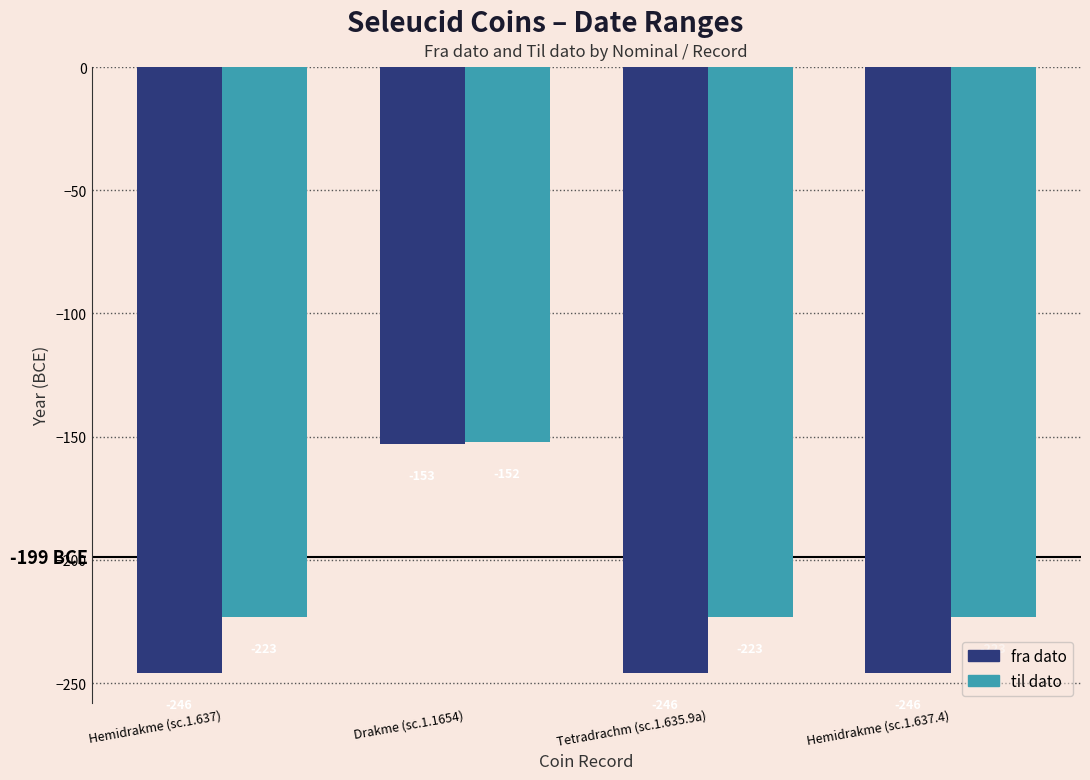

Reading left to right, extract all data points from this chart.

fra dato: -246	-153	-246	-246
til dato: -223	-152	-223	-223